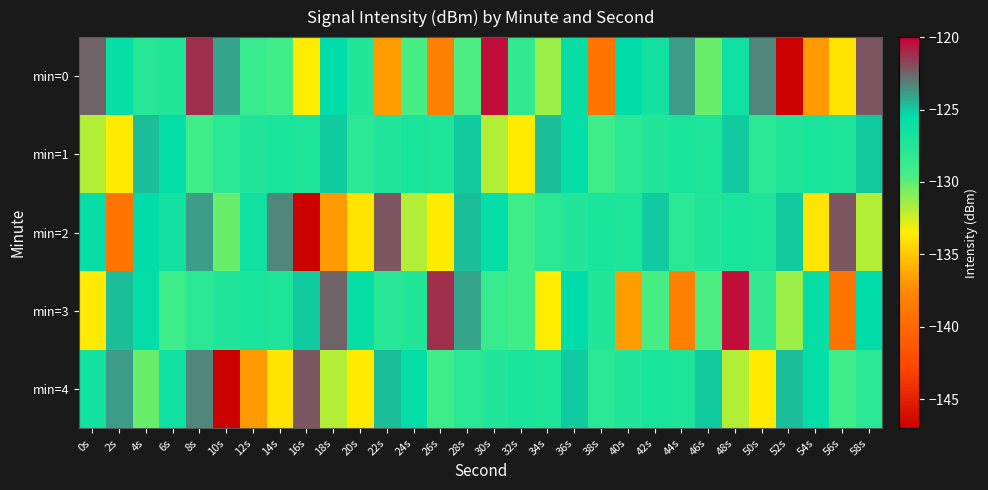

Between 18s and 26s, which series saw the biggest shift?

min=0